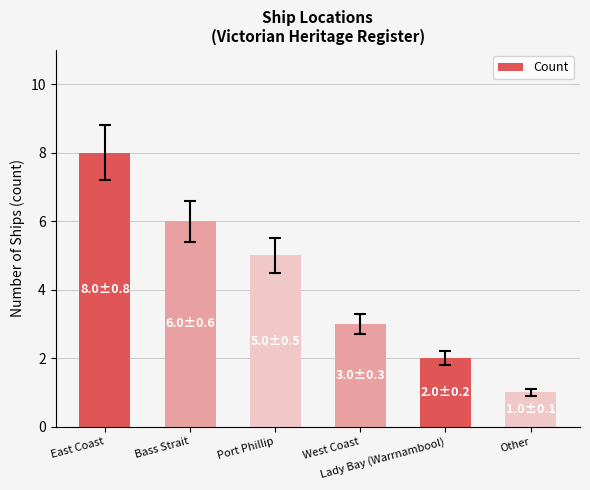

What is the ratio of the value at Bass Strait to the value at Other?

6.0